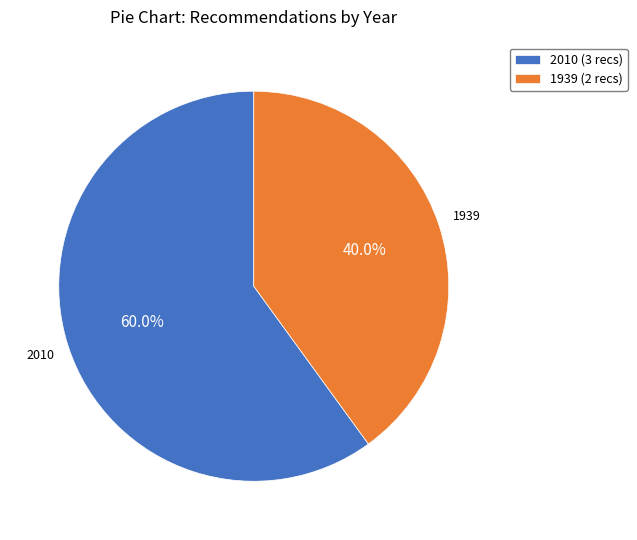

Rank the categories by value from lowest to highest.

1939 (2 recs), 2010 (3 recs)